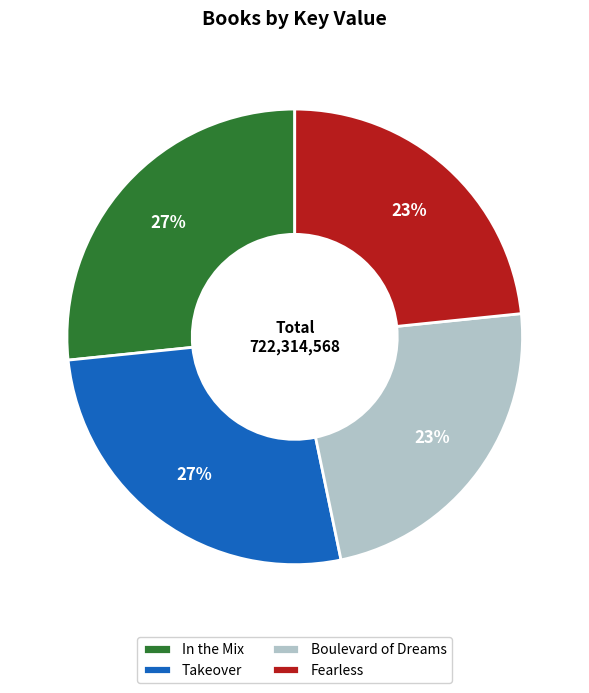

Does In the Mix represent more than half of the total?

No